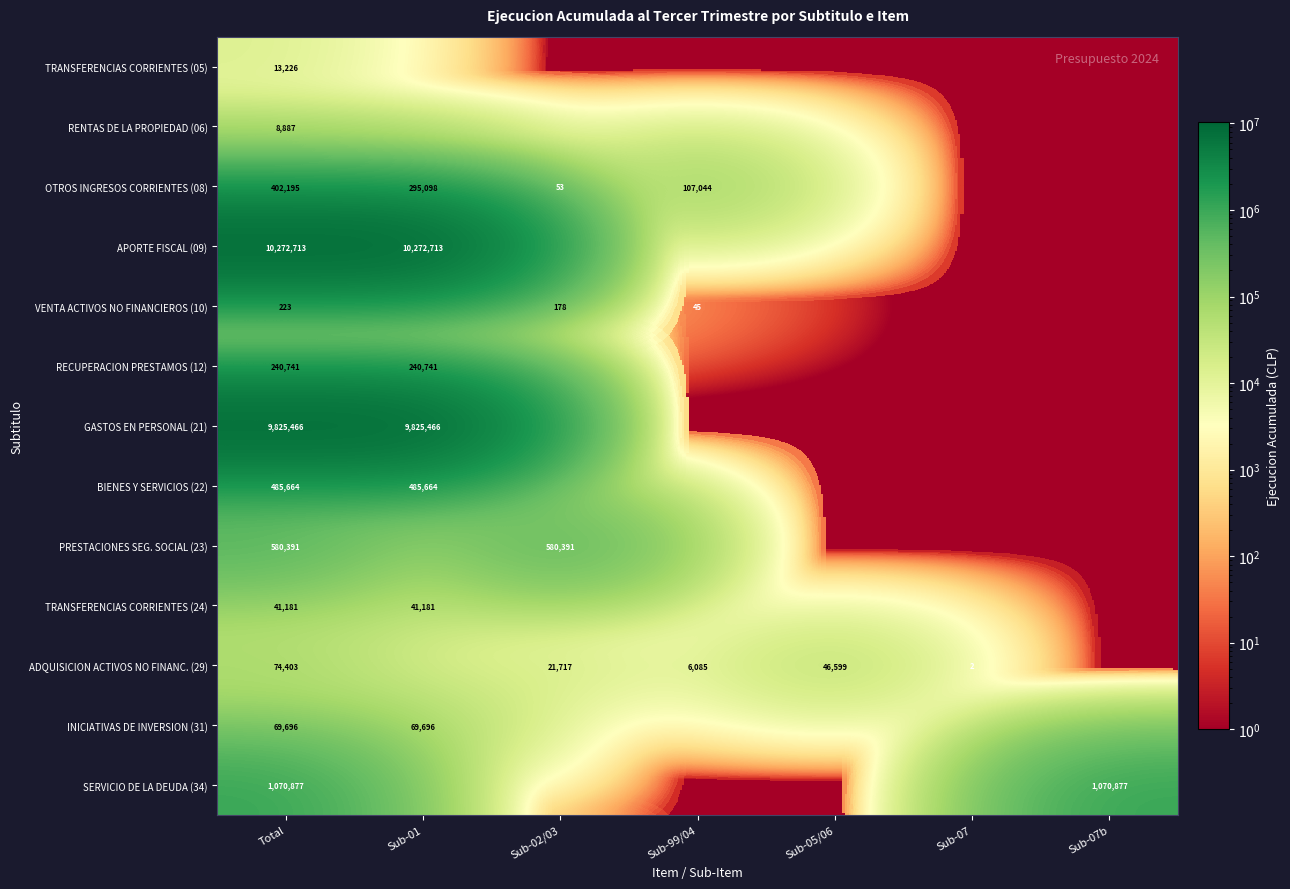

How many distinct data groups are displayed?

13